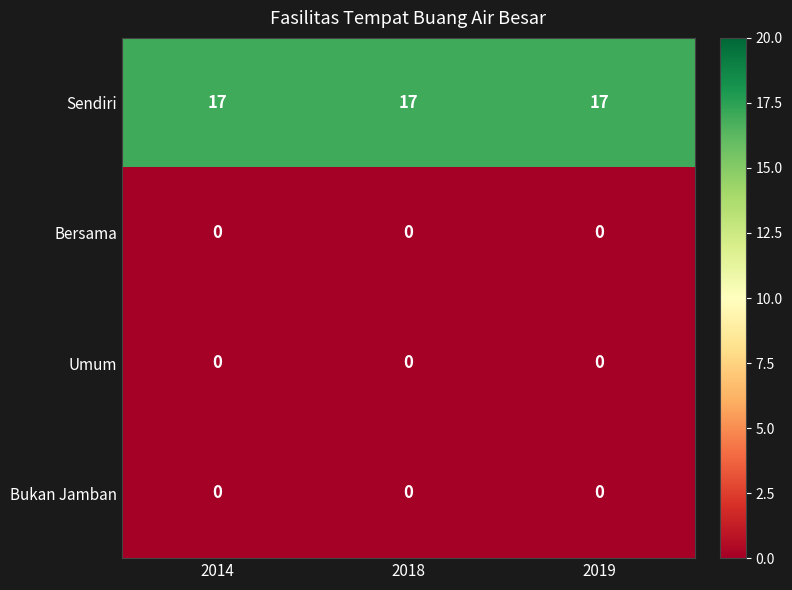

At how many categories does at least one series exceed 10?

3